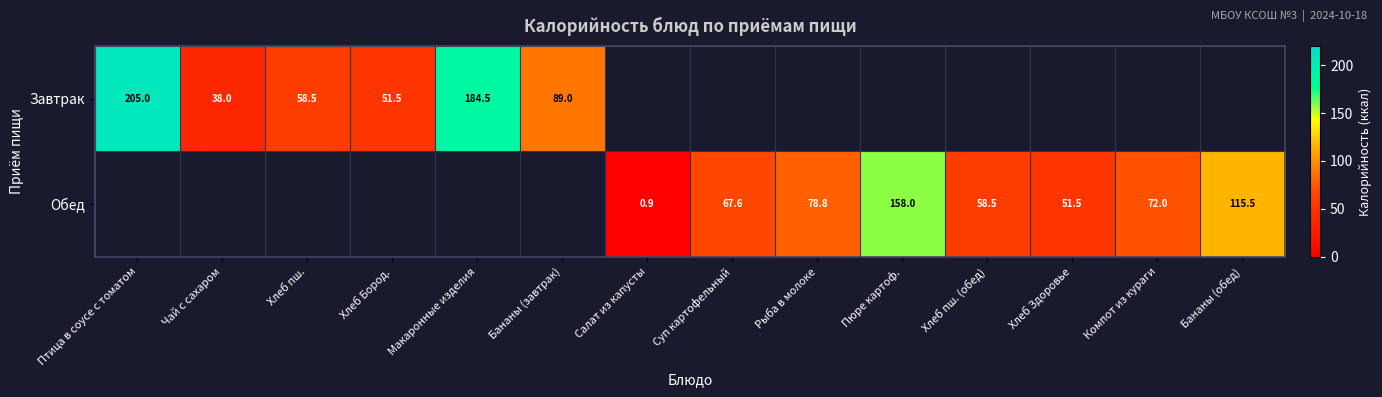

Is it true that Обед equals 77.6 at Хлеб Здоровье?

False